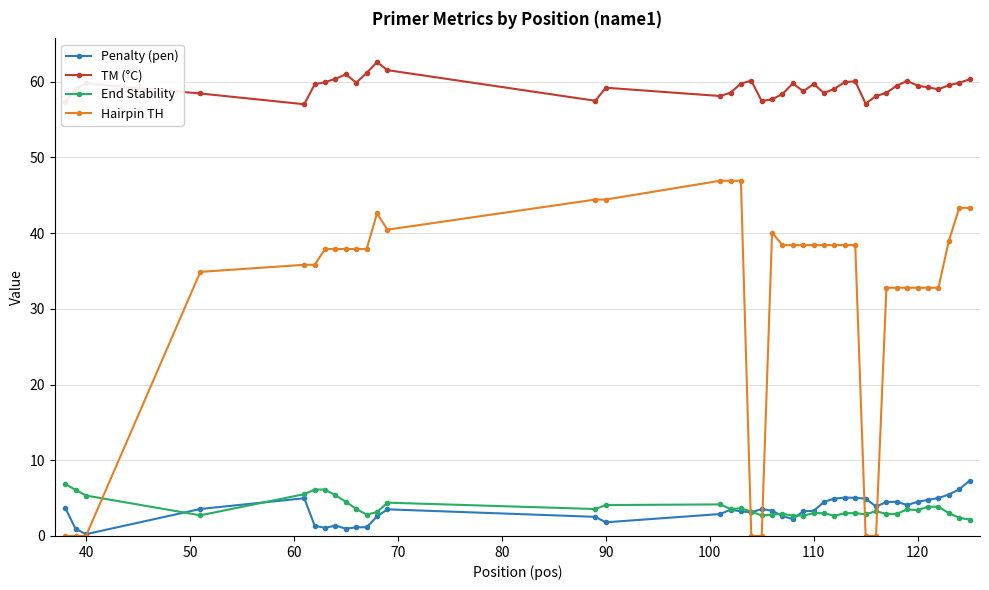

What is the value of the Hairpin TH point at the 9th from the left?

37.9